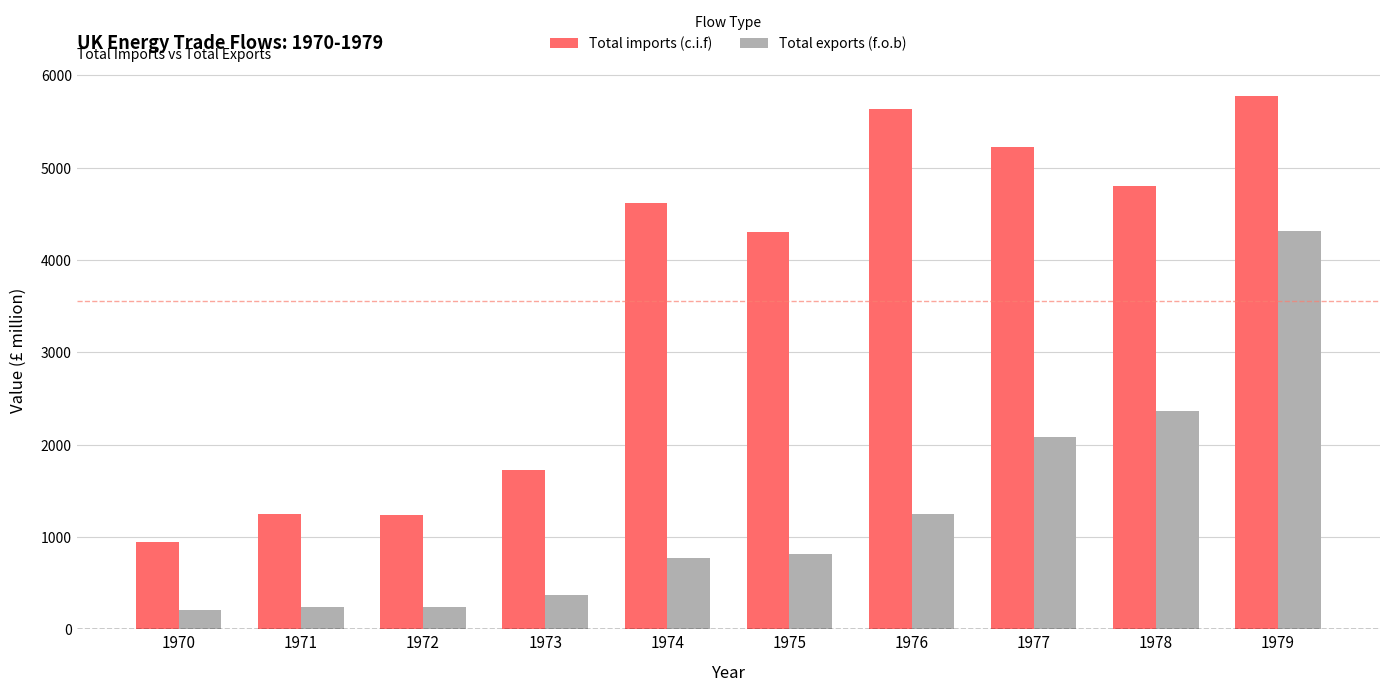

What is the approximate value of Total imports (c.i.f) at 1977, to the nearest 10?

5230